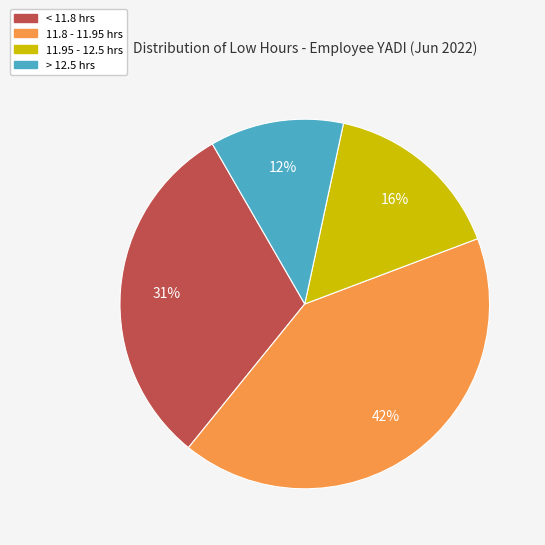

To the nearest percent, what is the difference between the largest and smallest slice percentages?

30%